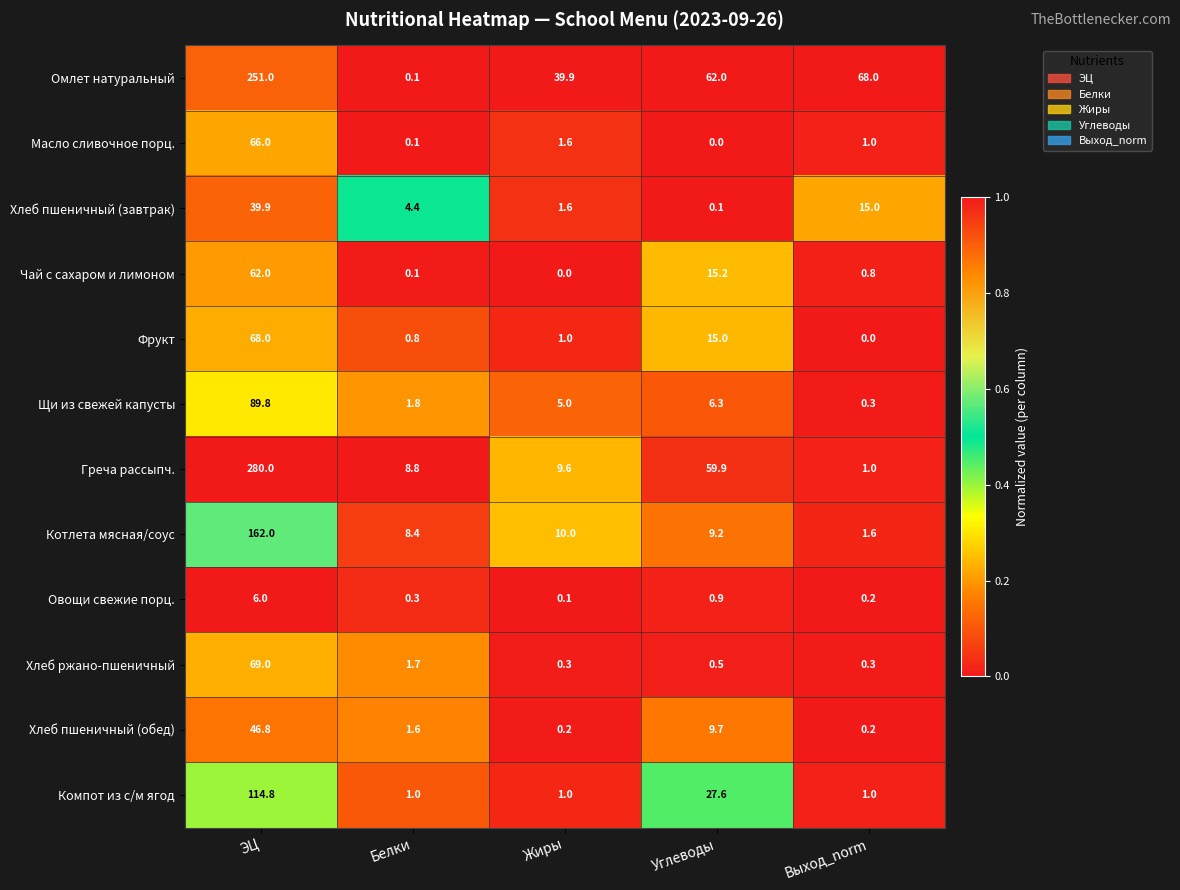

Which series changed the most between ЭЦ and Углеводы?

Греча рассыпч.